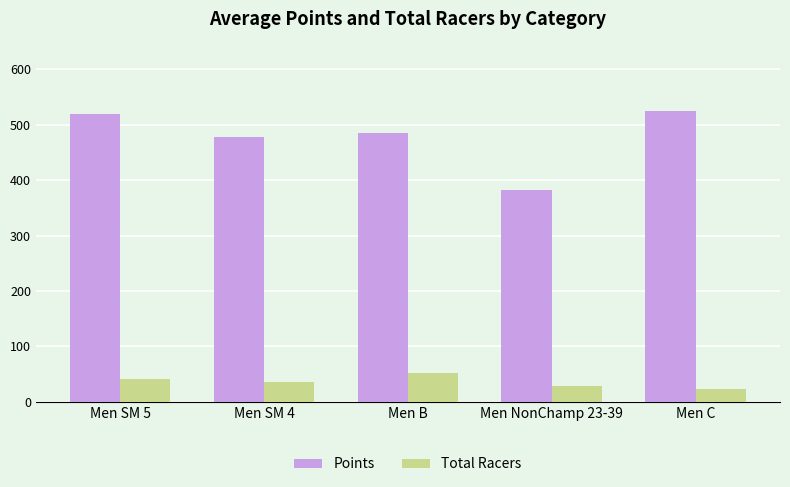

The Points series shows 666.6 at Men B. True or false?

False